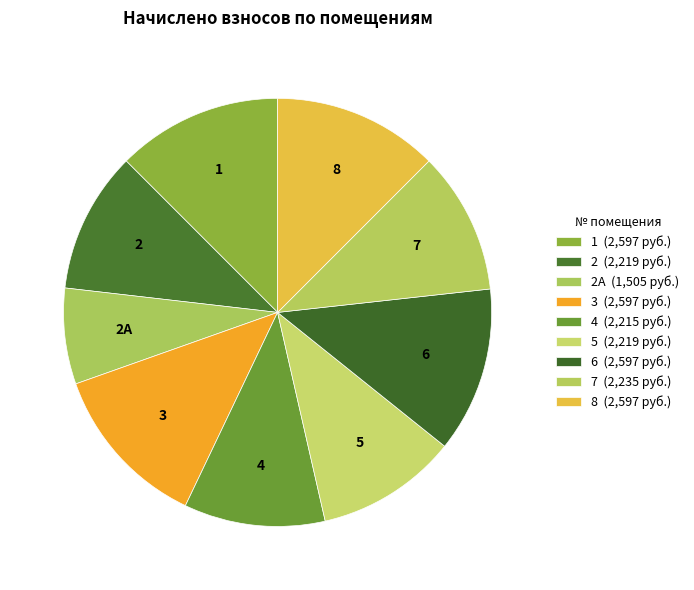

How many segments does this pie chart have?

9